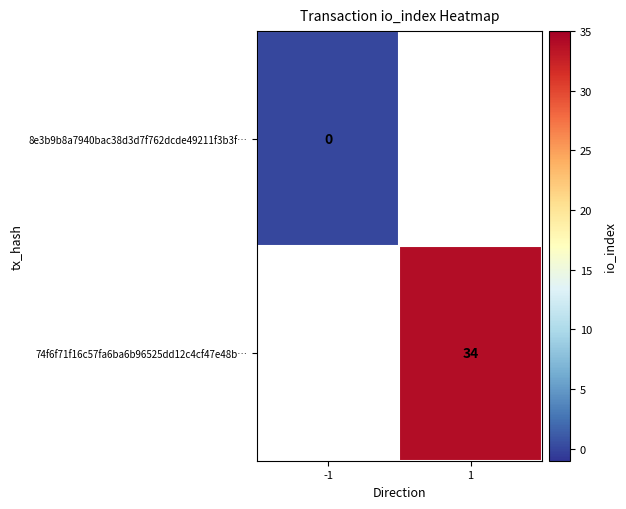

The value of 74f6f71f16c57fa6ba6b96525dd12c4cf47e48b… at 1 is 49.1. True or false?

False